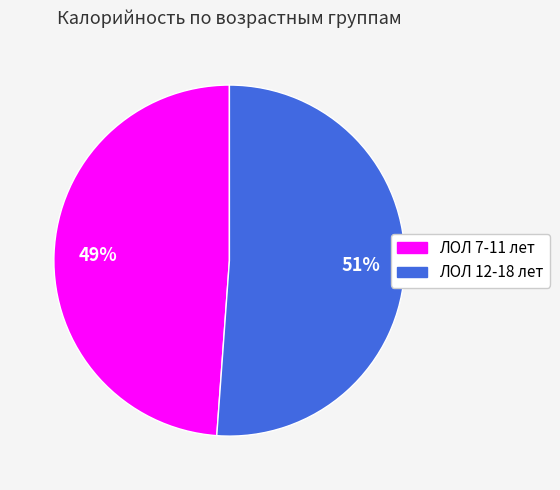

To the nearest percent, what is the difference between the ЛОЛ 12-18 лет and ЛОЛ 7-11 лет slice percentages?

2%